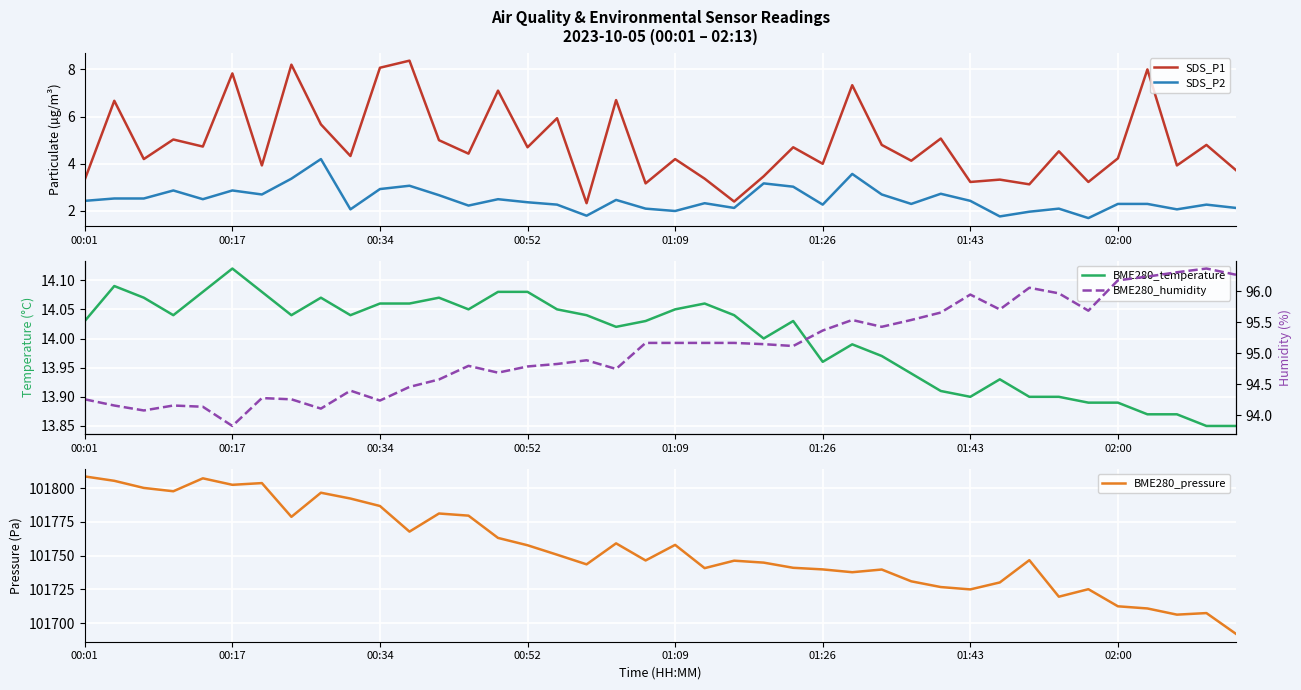

What is the difference between the second highest and second lowest values in the BME280_temperature series?

0.2